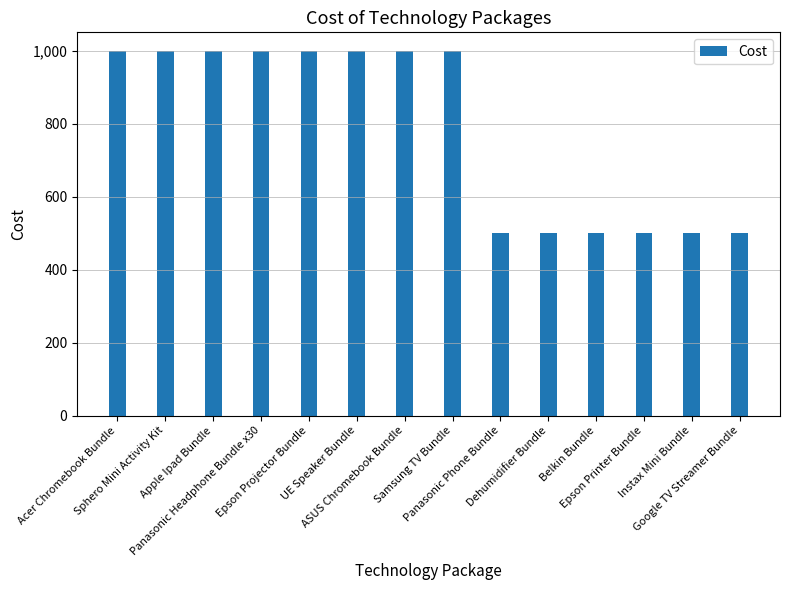

Which has a higher value, Samsung TV Bundle or Dehumidifier Bundle?

Samsung TV Bundle